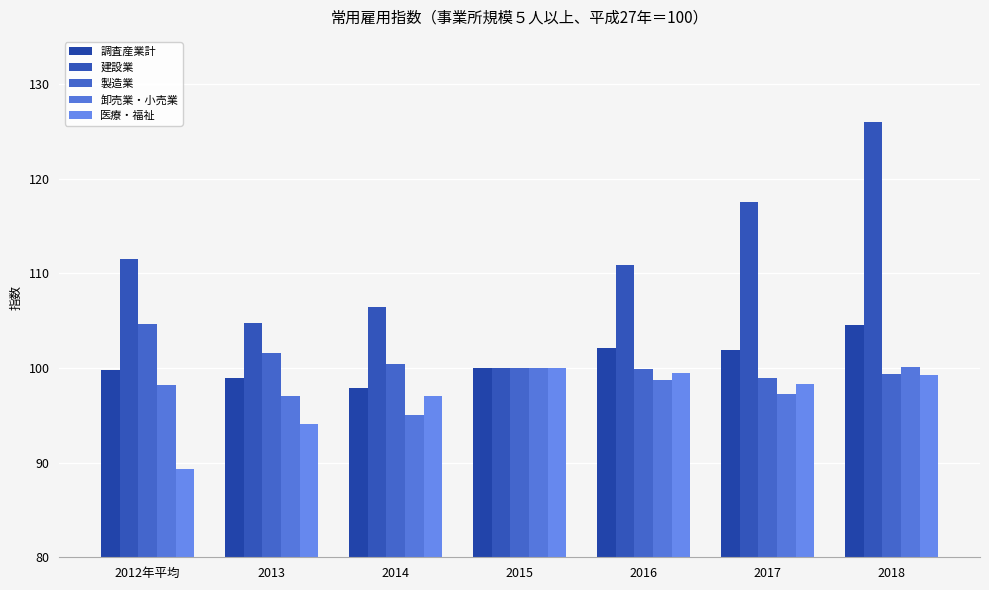

The value of 建設業 at 2016 is 51.4. True or false?

False